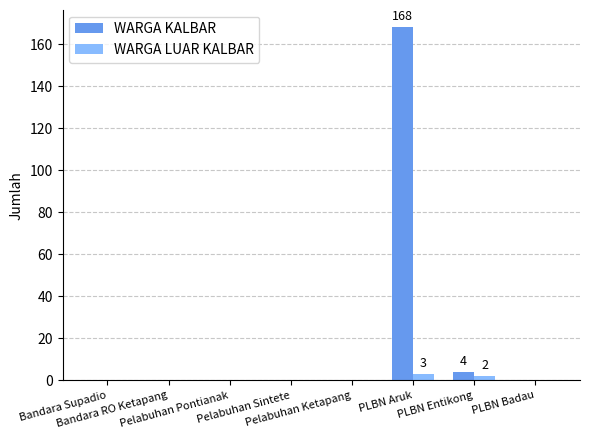

Which series has the largest total across all categories?

WARGA KALBAR